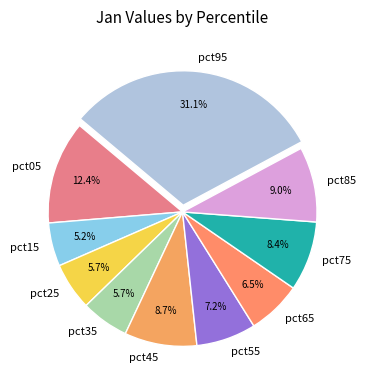

Is there any slice that represents more than half of the pie?

No